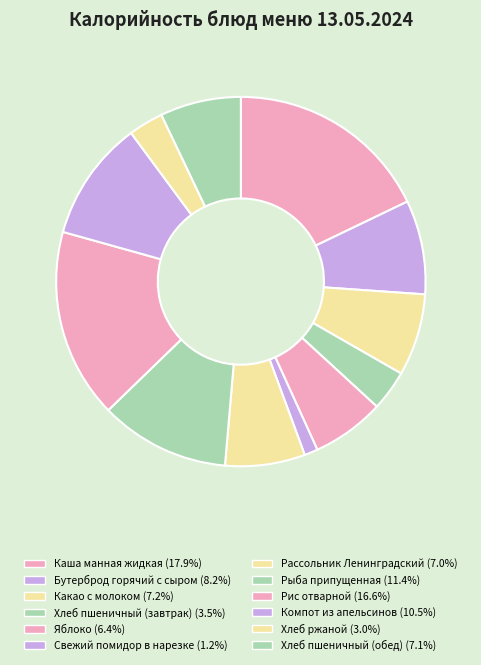

How many segments does this pie chart have?

12